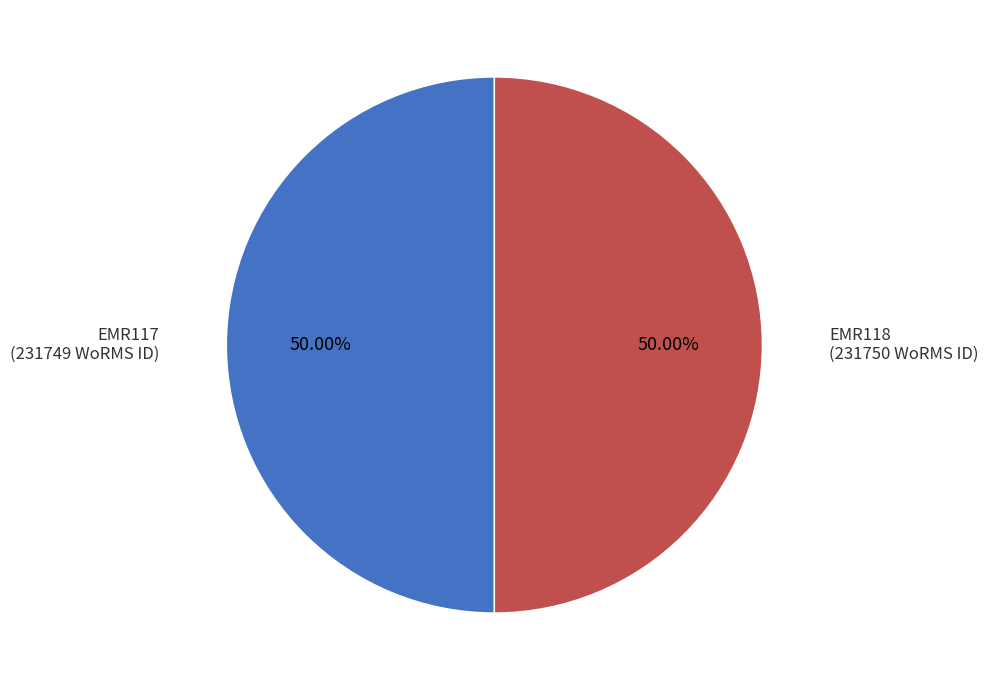

True or false: EMR117 accounts for 50% of the total.

True